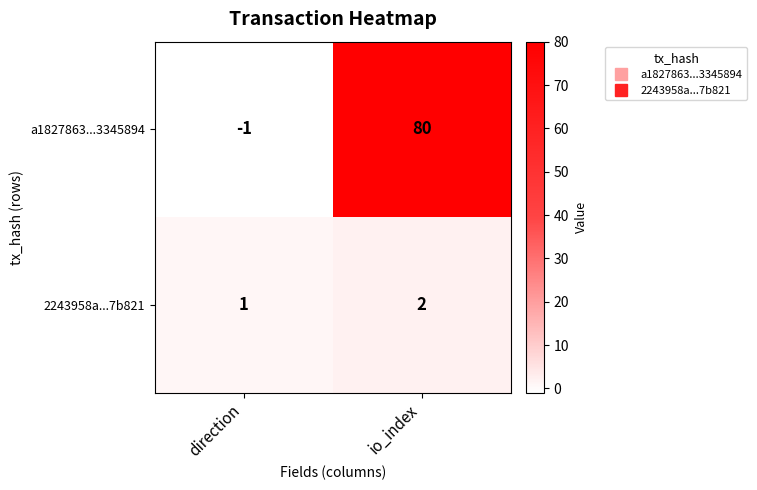

What is the sum of the 2243958a...7b821 values at io_index and direction?

3